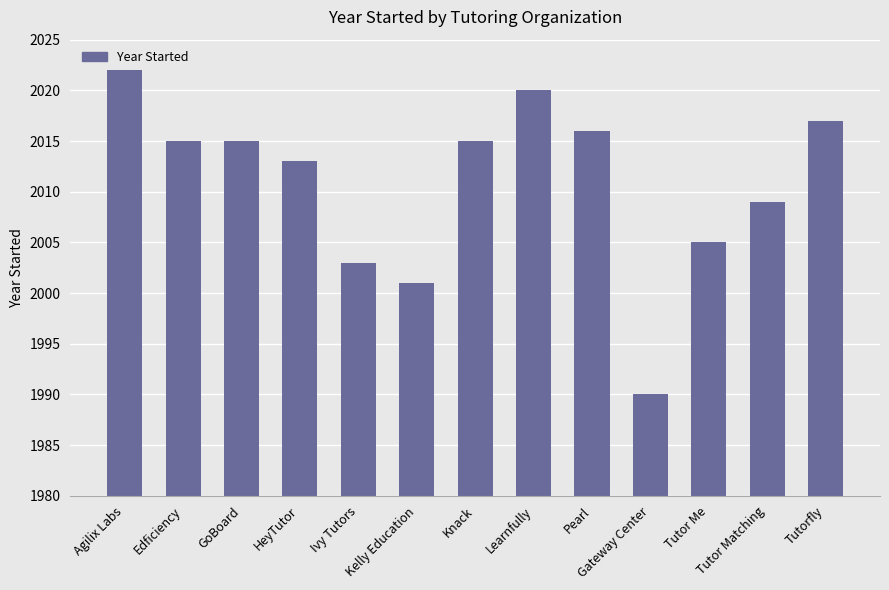

Which has a higher value, Tutor Me or Knack?

Knack